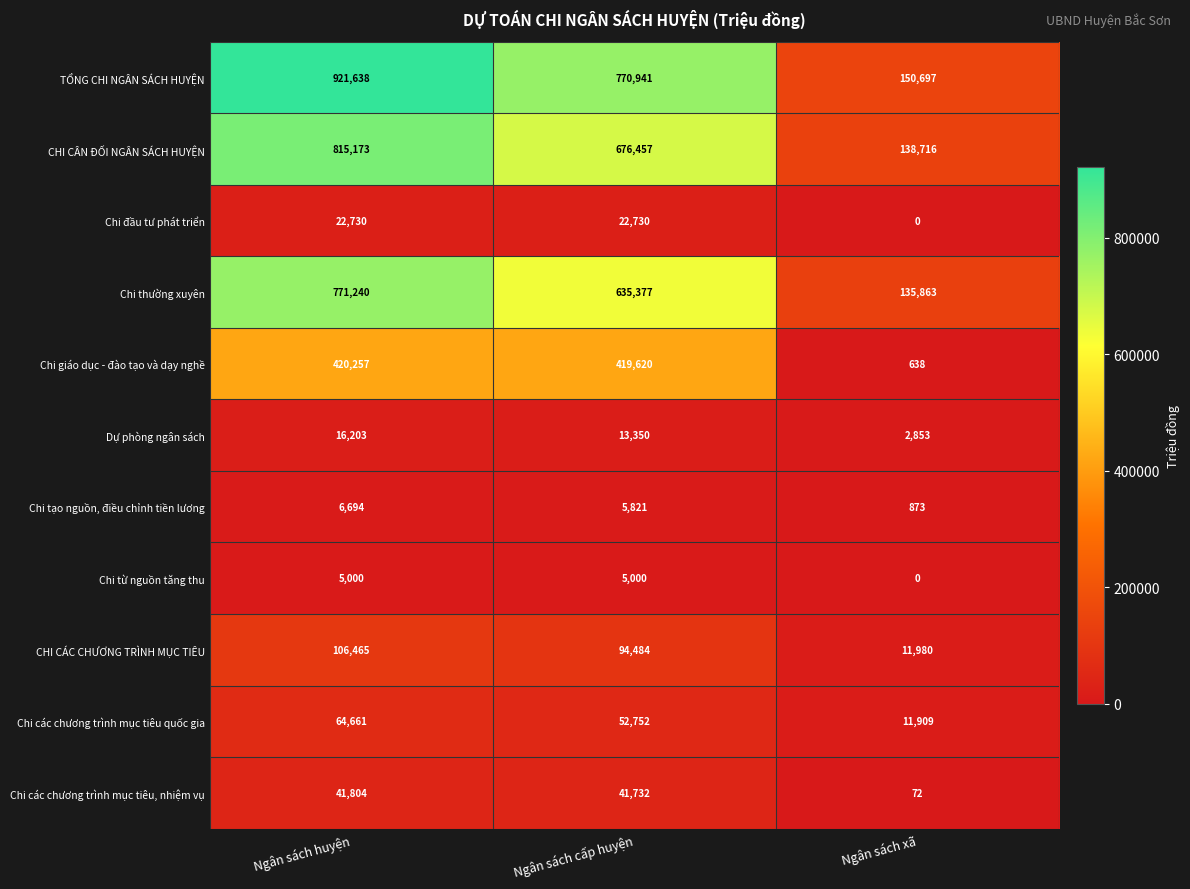

How many categories are shown in the chart?

3